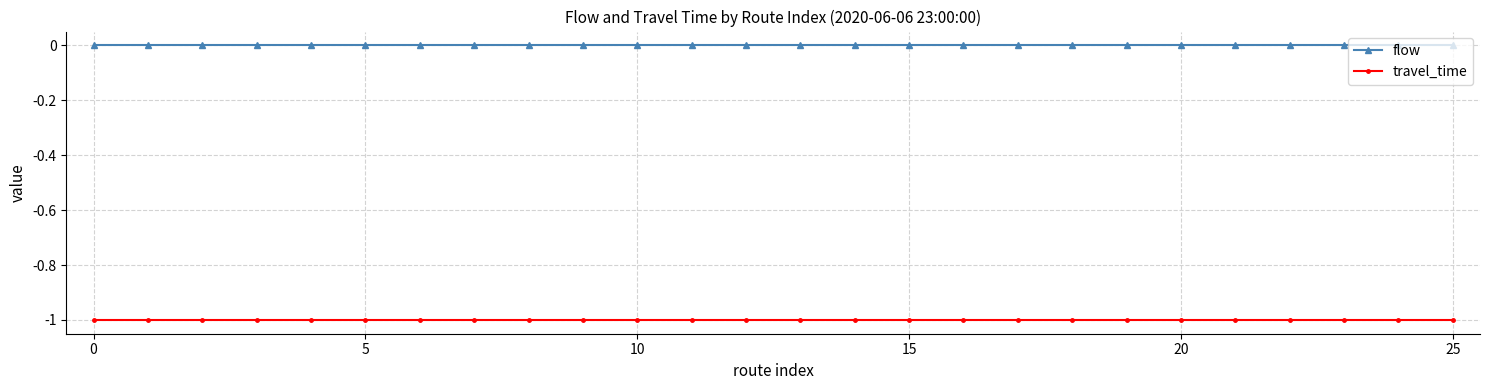

List the series in order of their overall mean, lowest first.

travel_time, flow